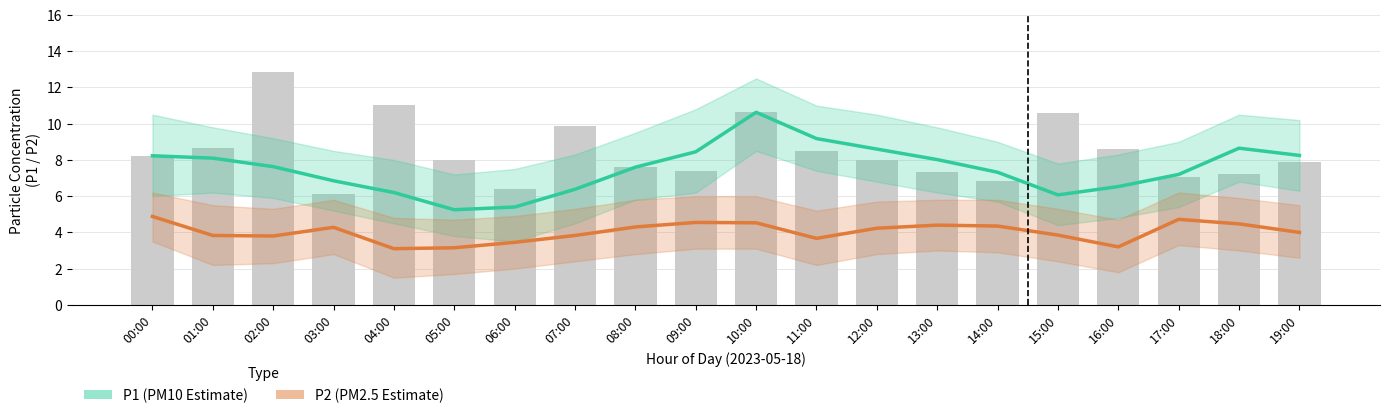

At how many categories does at least one series exceed 7?

13